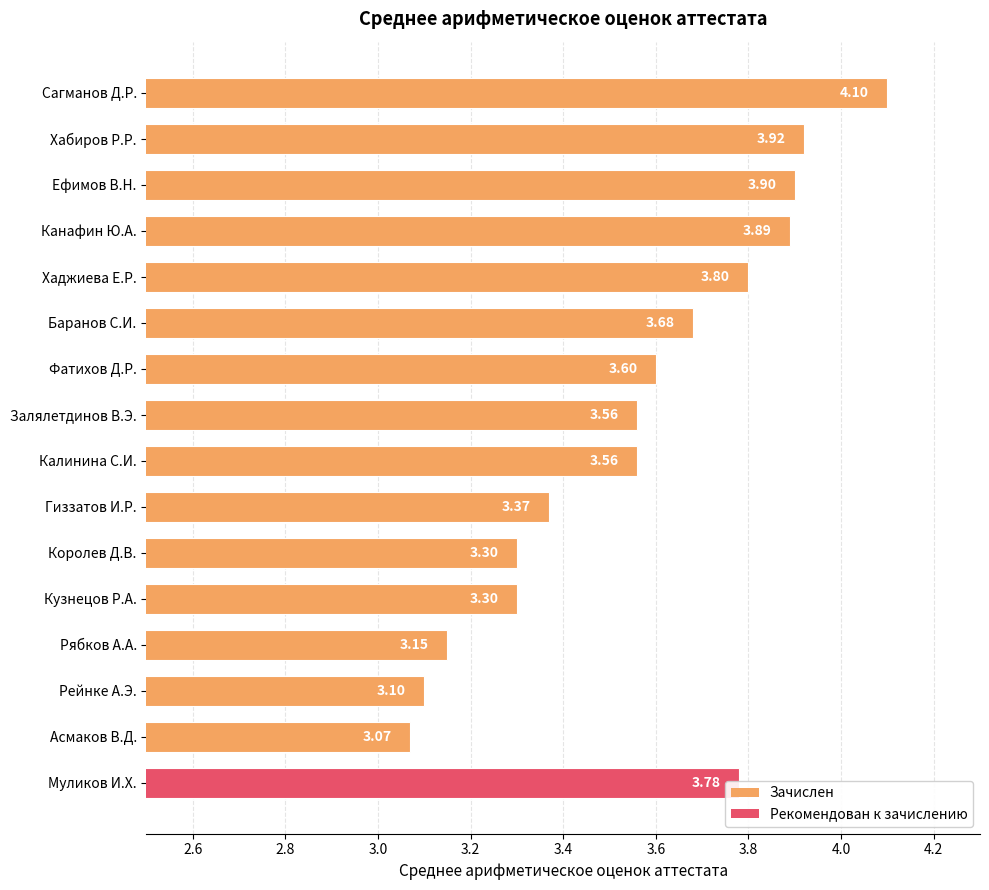

Between Сагманов Д.Р. and Залялетдинов В.Э., which is larger?

Сагманов Д.Р.